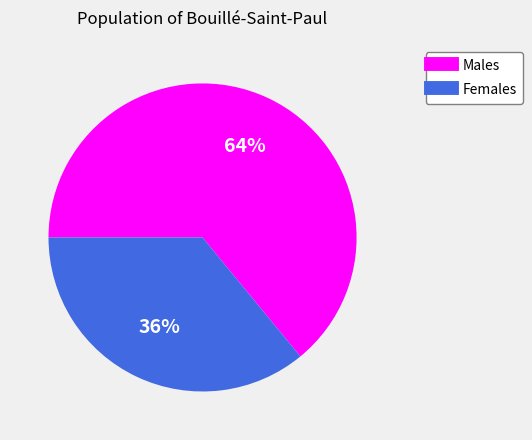

To the nearest percent, what is the difference between the largest and smallest slice percentages?

28%